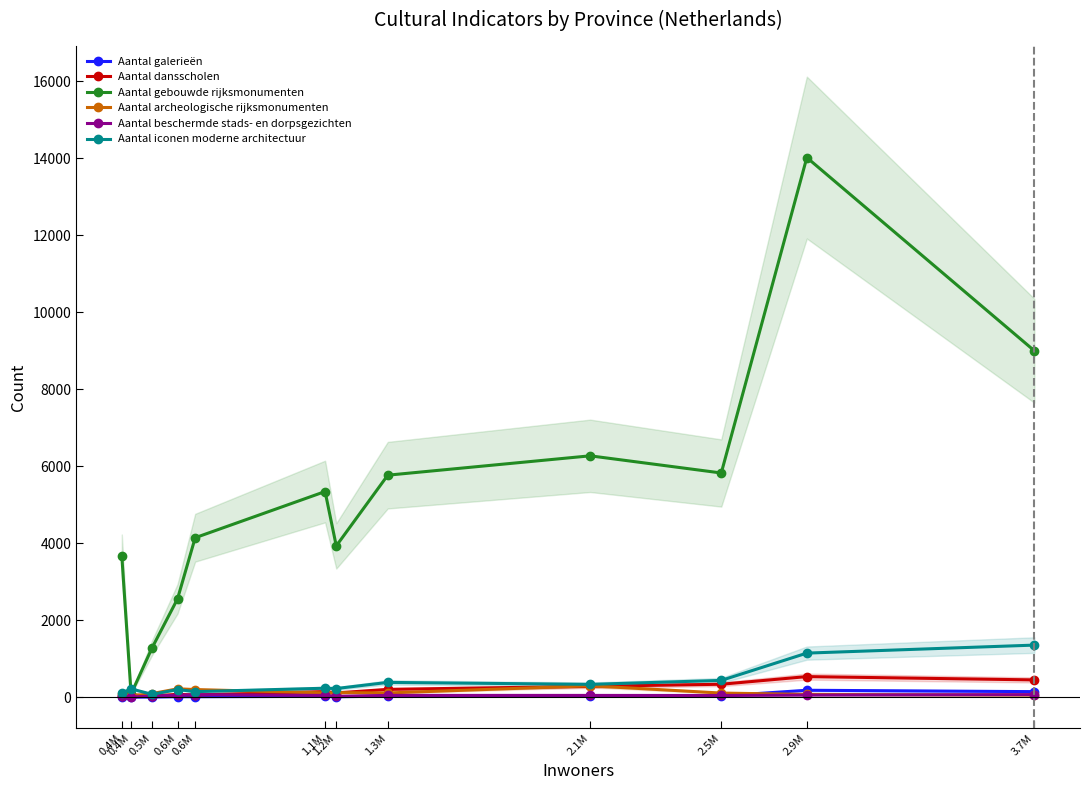

Rank the series at 0.6M from highest to lowest value.

Aantal gebouwde rijksmonumenten, Aantal archeologische rijksmonumenten, Aantal iconen moderne architectuur, Aantal dansscholen, Aantal beschermde stads- en dorpsgezichten, Aantal galerieën